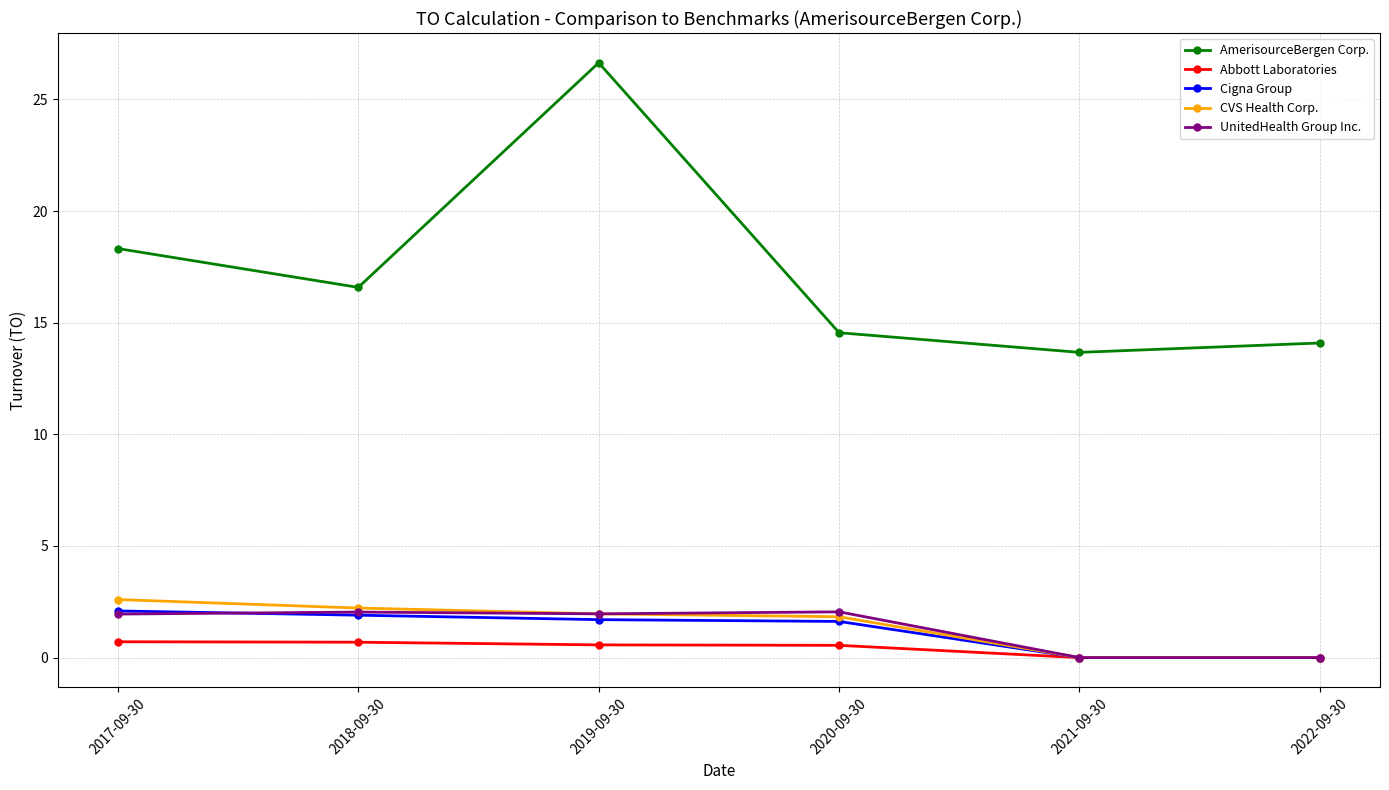

At which label does AmerisourceBergen Corp. first exceed 16?

2017-09-30